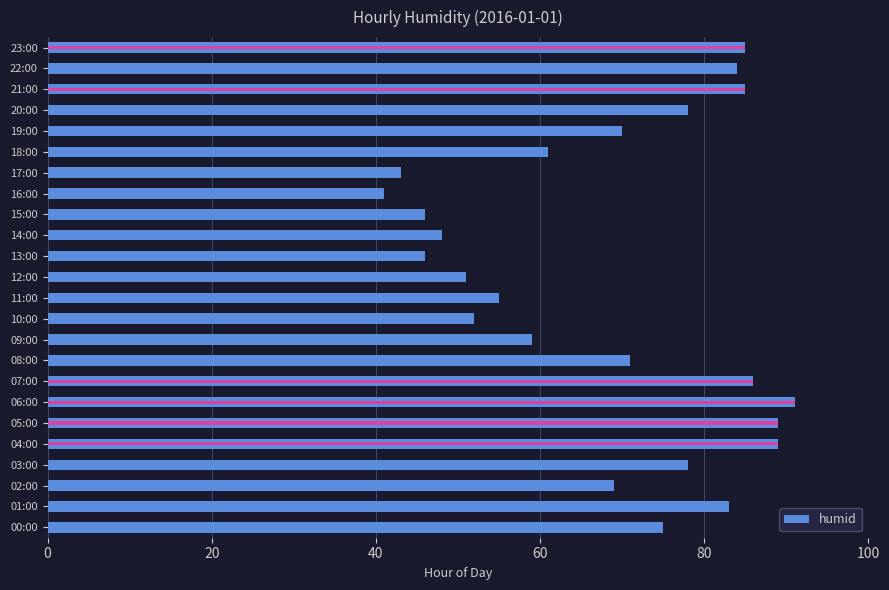

Reading right to left, extract all data points from this chart.

85	84	85	78	70	61	43	41	46	48	46	51	55	52	59	71	86	91	89	89	78	69	83	75